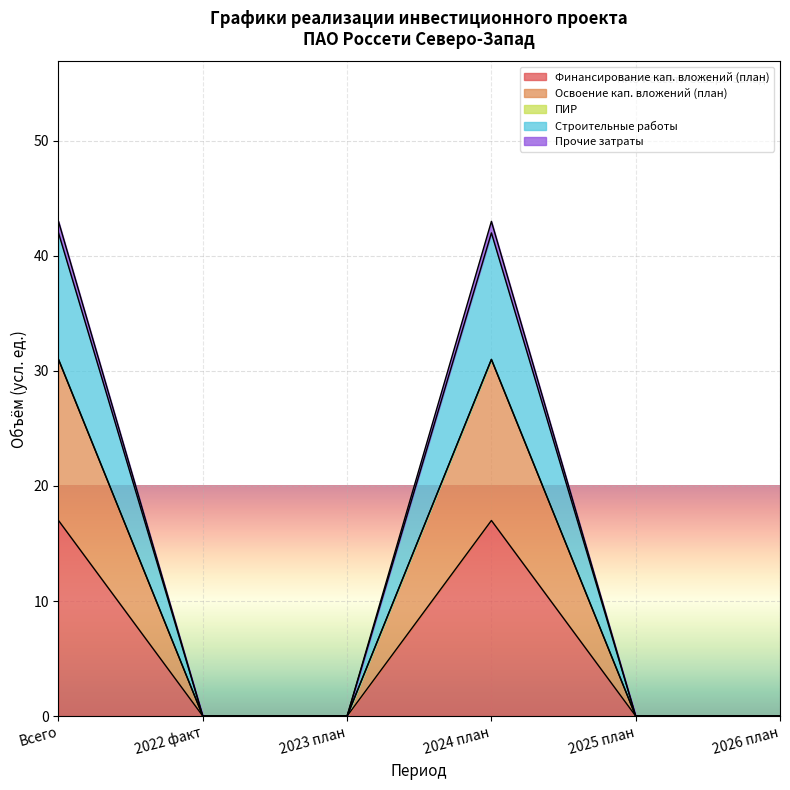

The value of Прочие затраты at 2023 план is 11. True or false?

False